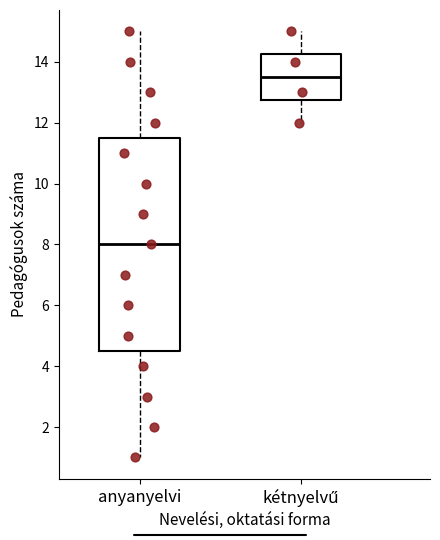

Which box has the highest median line?

kétnyelvű